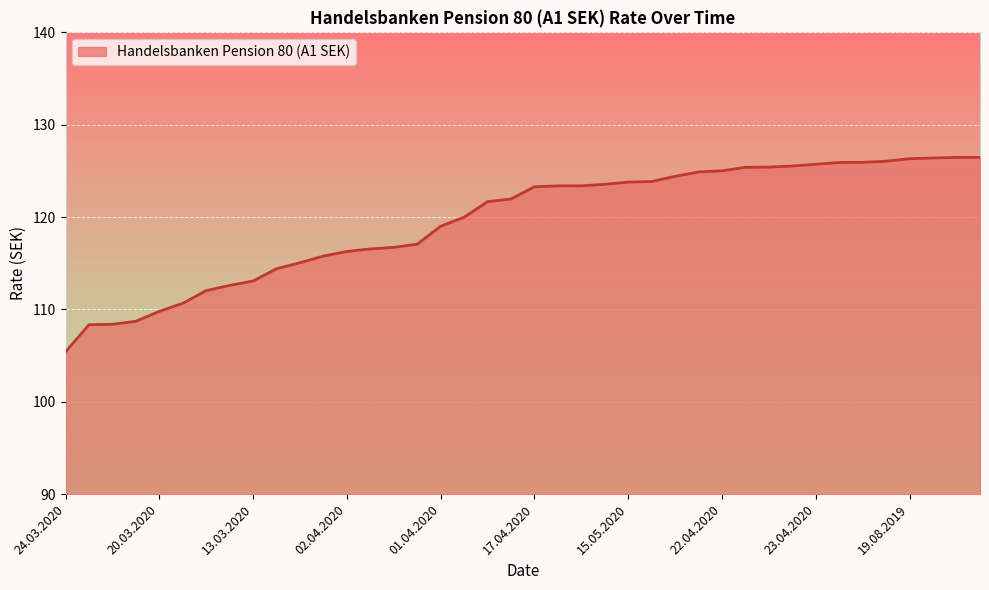

What is the maximum value shown in the chart?

126.5